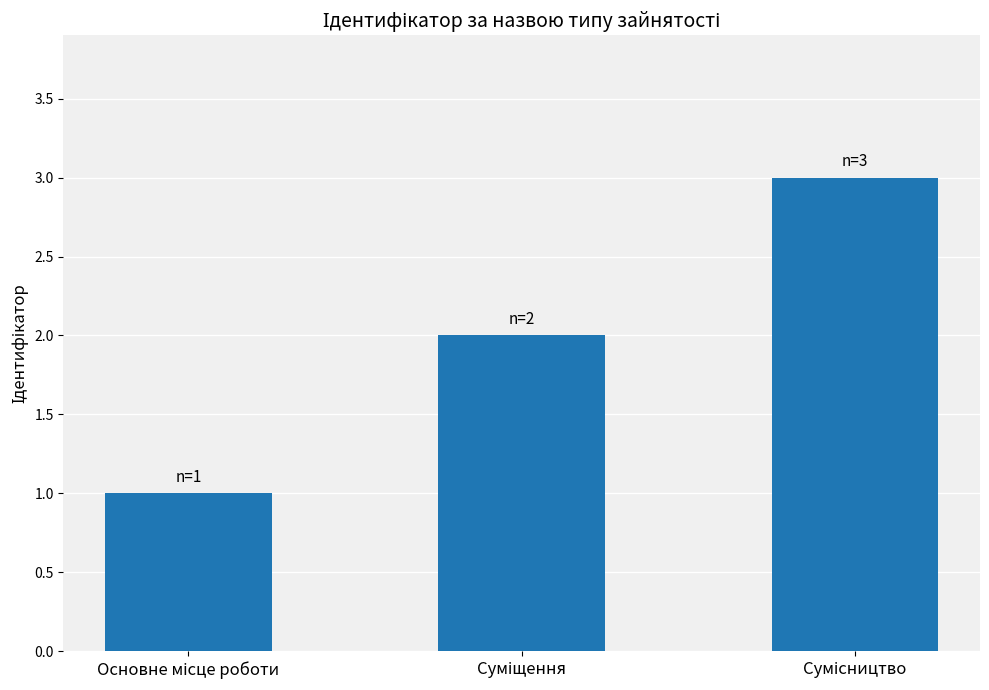

What is the sum of all values?

6